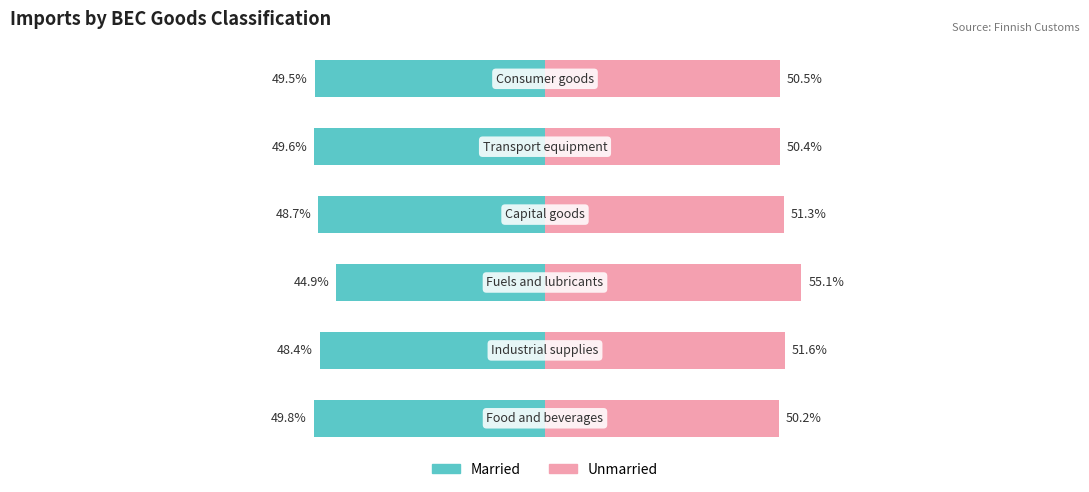

True or false: Unmarried has a value of 28.7 at 0.

False